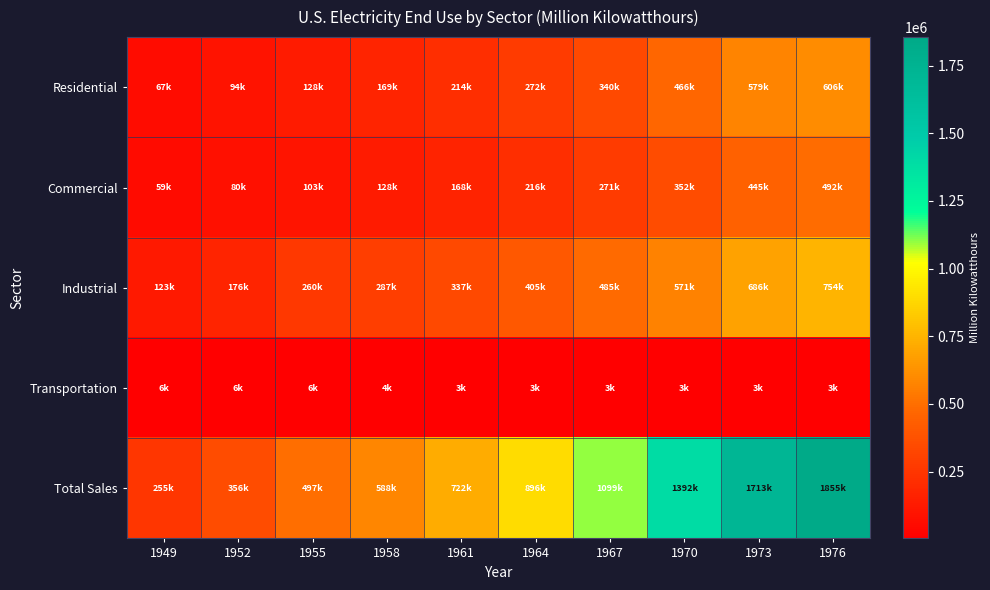

At which category is the sum across all series the highest?

1976